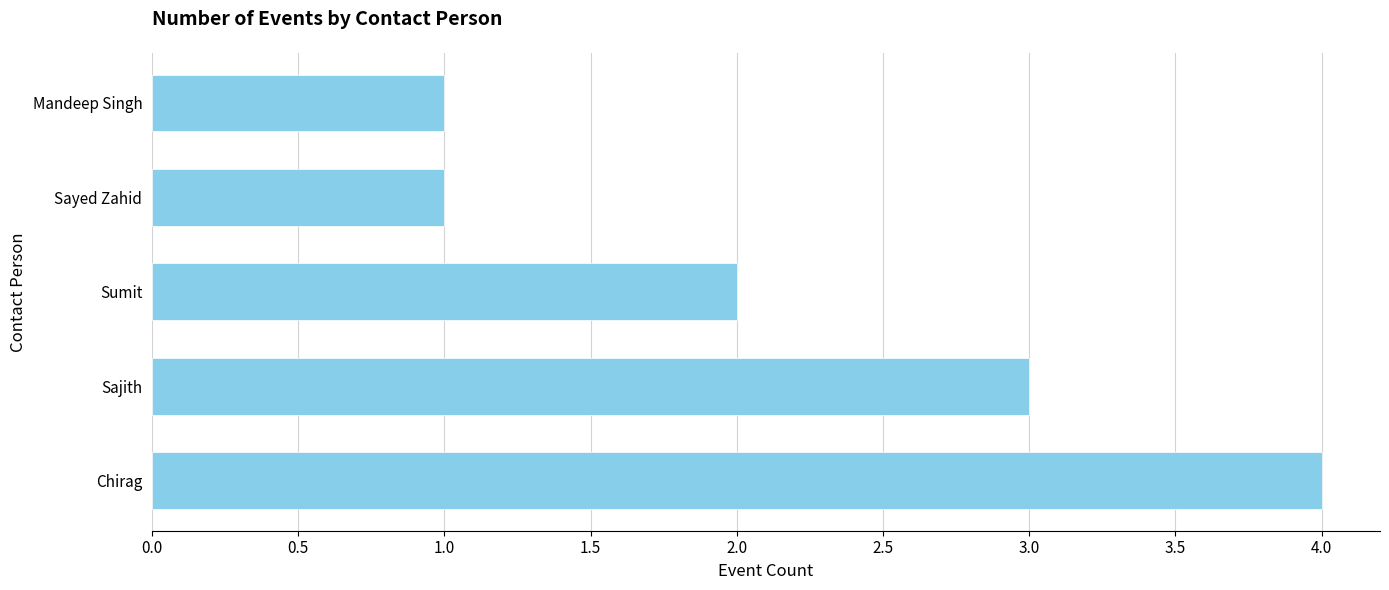

How many distinct data groups are displayed?

1